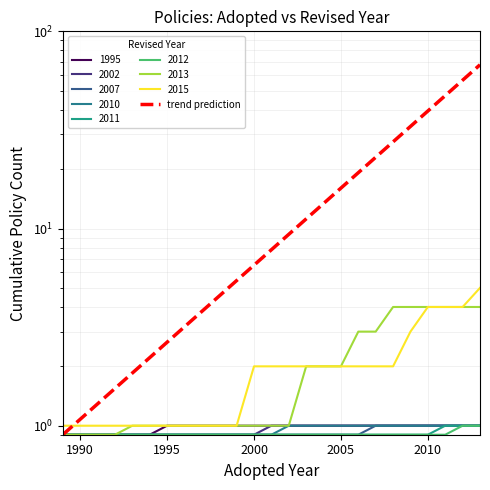

What is the average value?

16.2